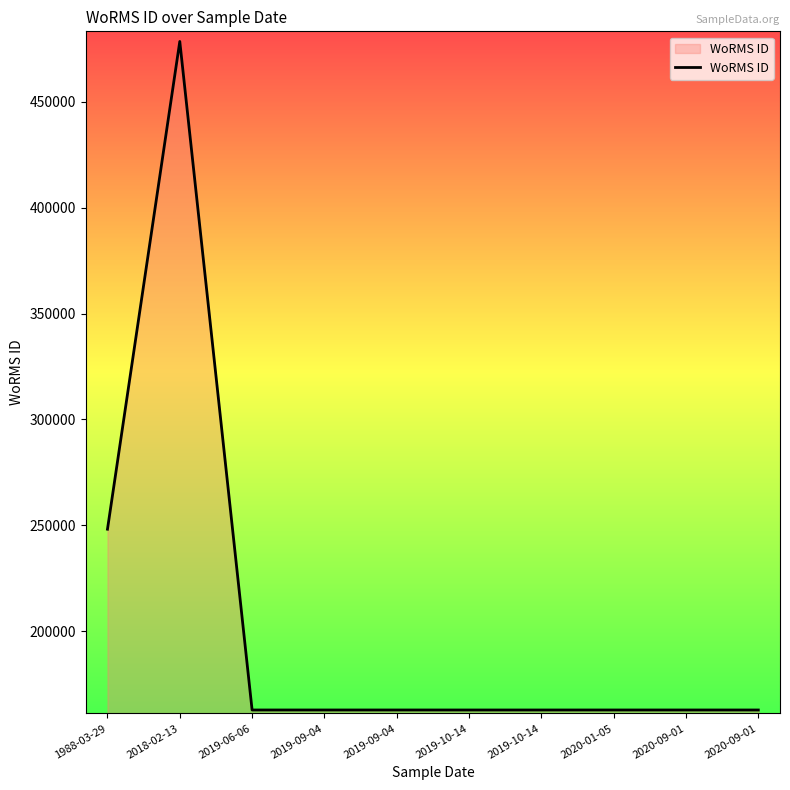

Does the chart have visible grid lines?

No